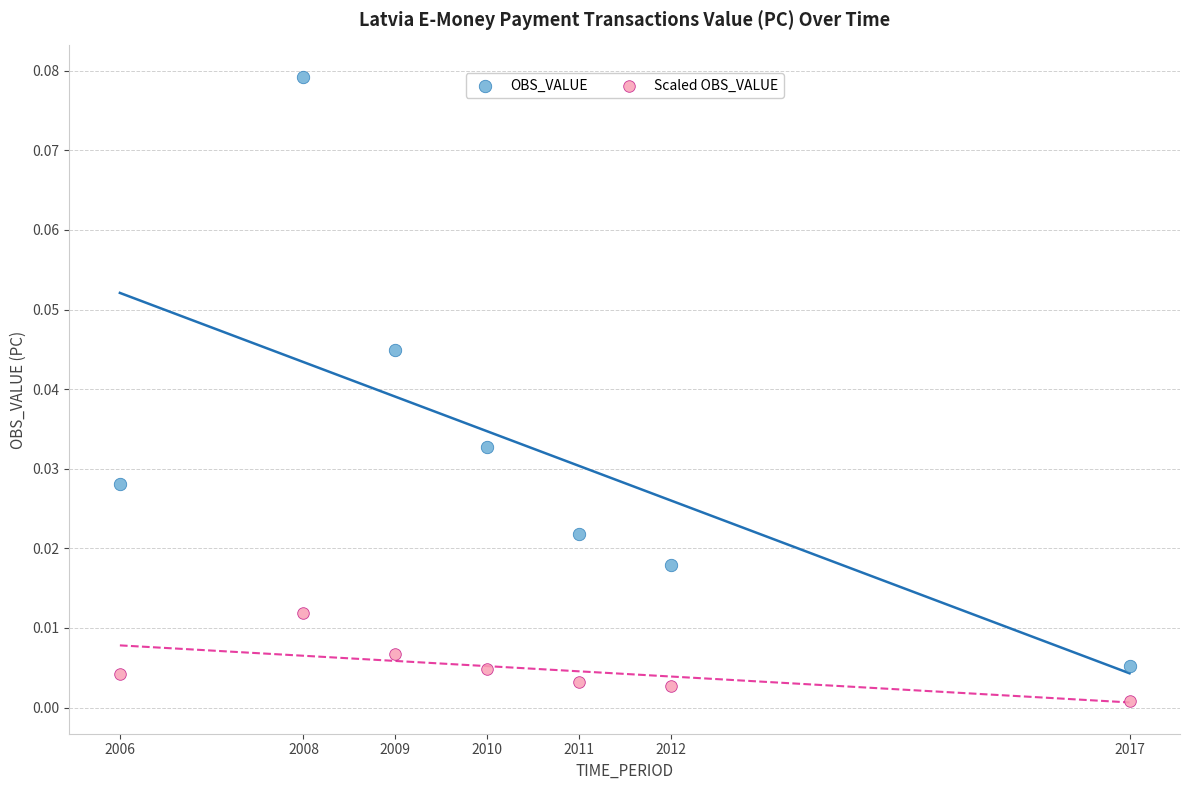

What are all the series names shown in the legend?

OBS_VALUE, Scaled OBS_VALUE